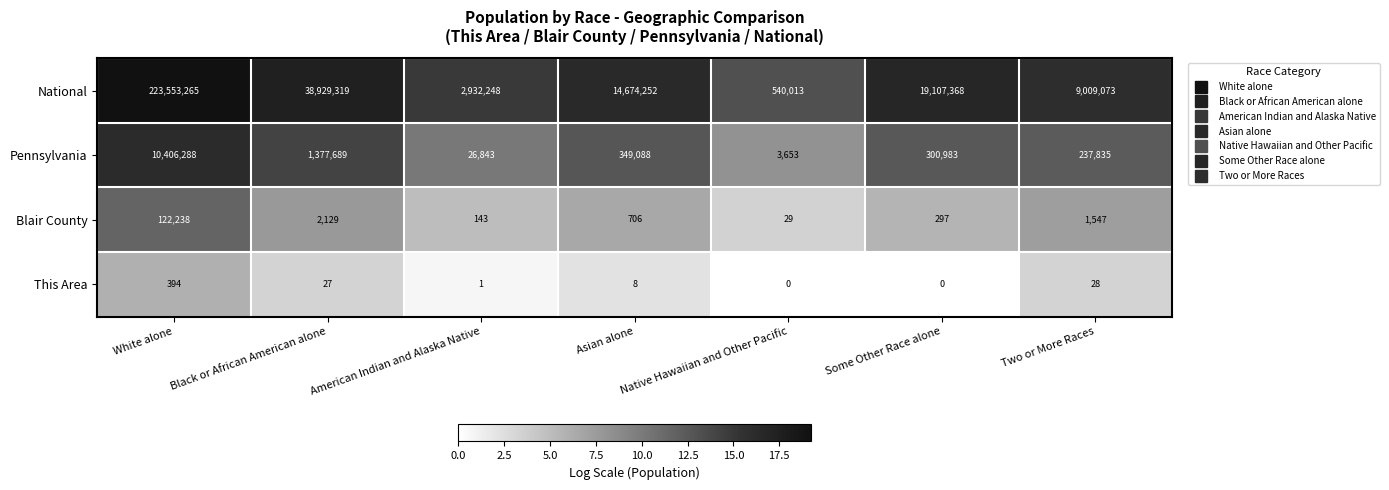

Which category has the highest value across all series?

White alone